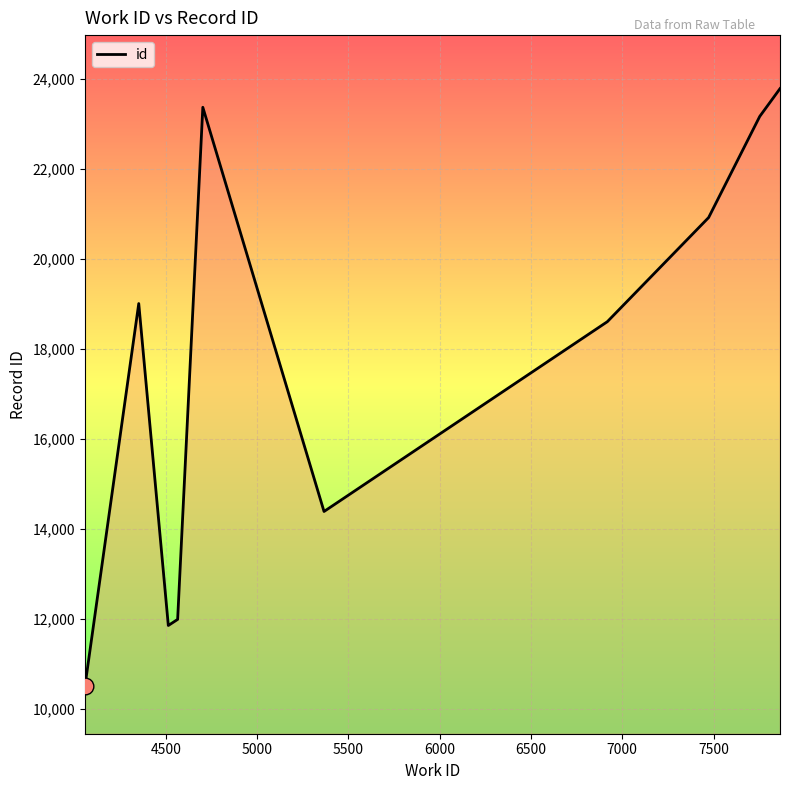

What is the greatest value displayed?

23775